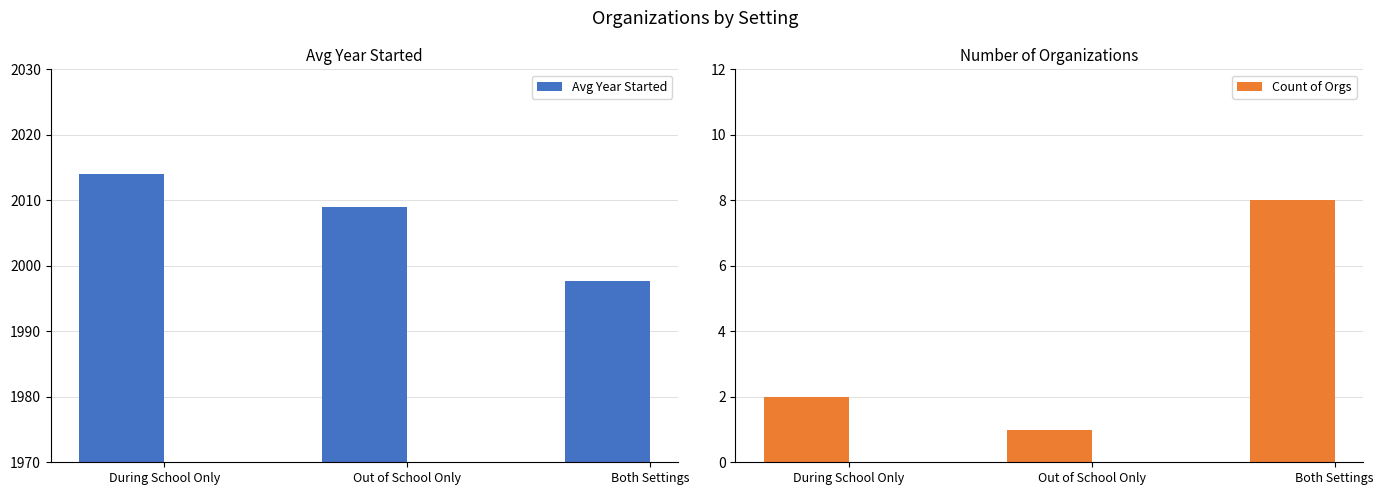

What is the maximum value shown in the chart?

2014.0